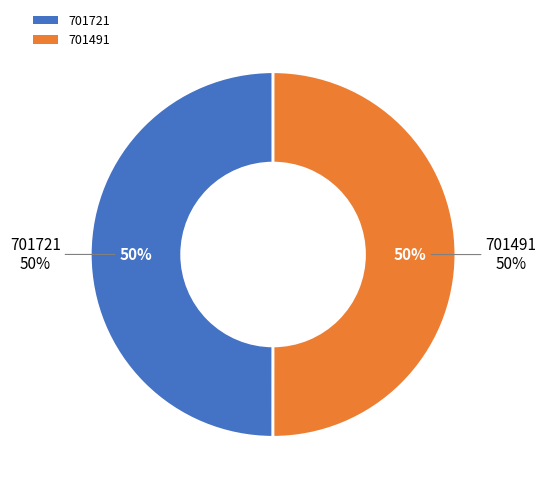

What percentage is the 701491 slice, to the nearest percent?

50%